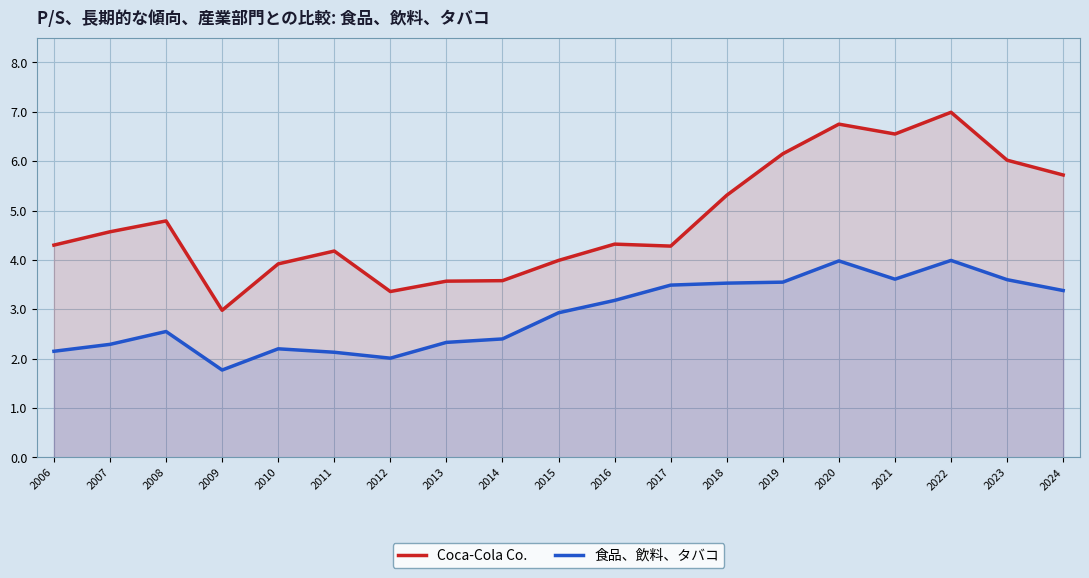

At which label does 食品、飲料、タバコ reach its minimum?

2009